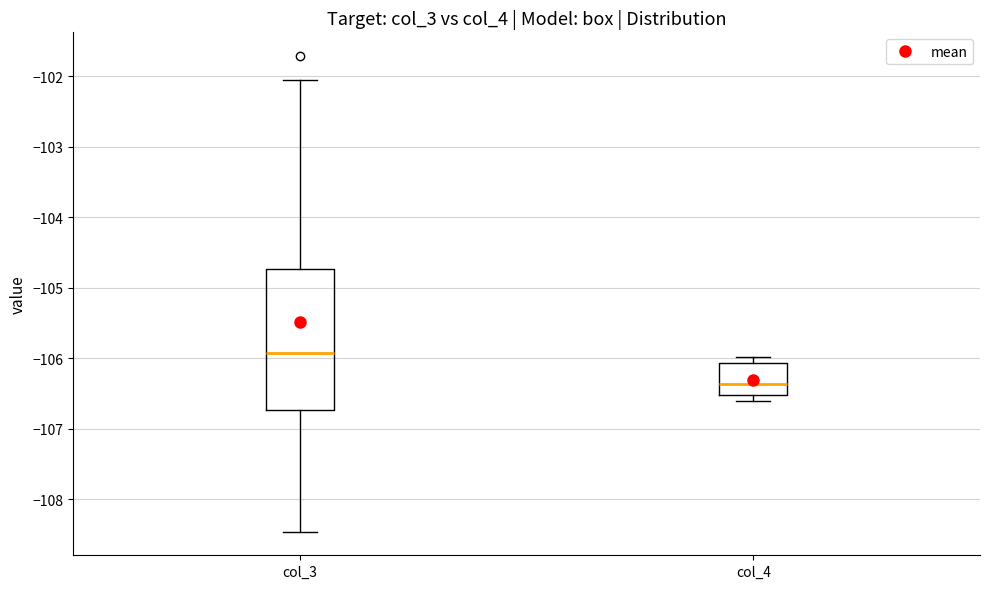

Reading left to right, transcribe this box plot: for each box, give where its median line is, the range the box spans, and where its two whiskers end, as read against the y-axis. The values are not printed on the chart, so give them approximately, as read against the axis.

col_3: median -105.9, box -106.7 to -104.7, whiskers -108.5 to -102.1
col_4: median -106.4, box -106.5 to -106.1, whiskers -106.6 to -106.0